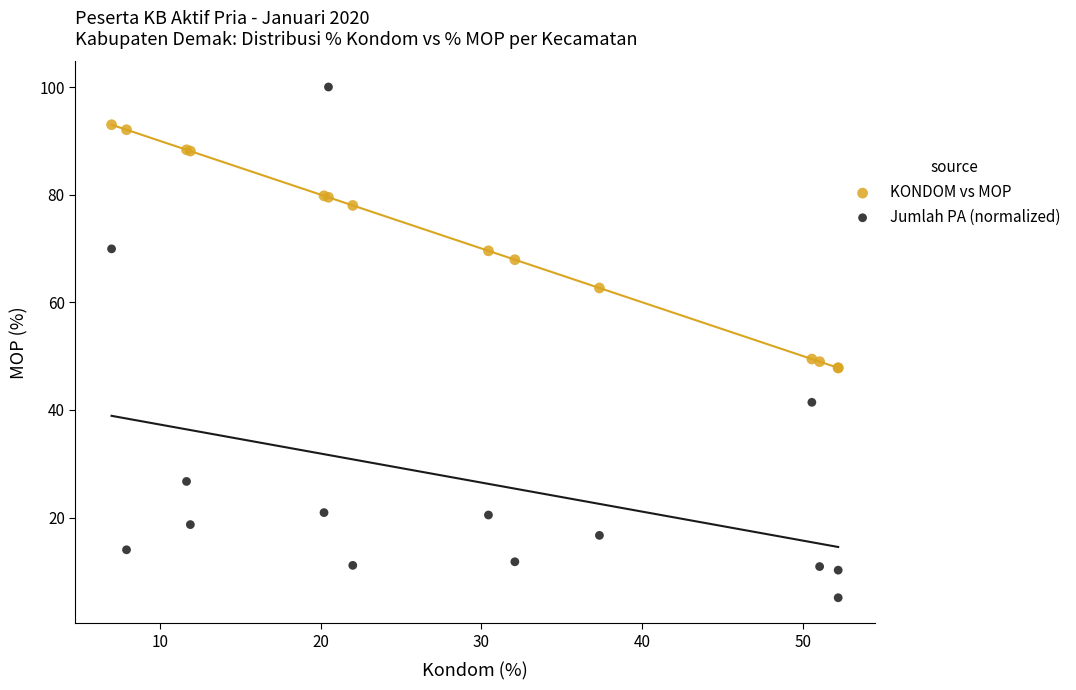

Which series reaches the maximum Y coordinate?

Jumlah PA (normalized)